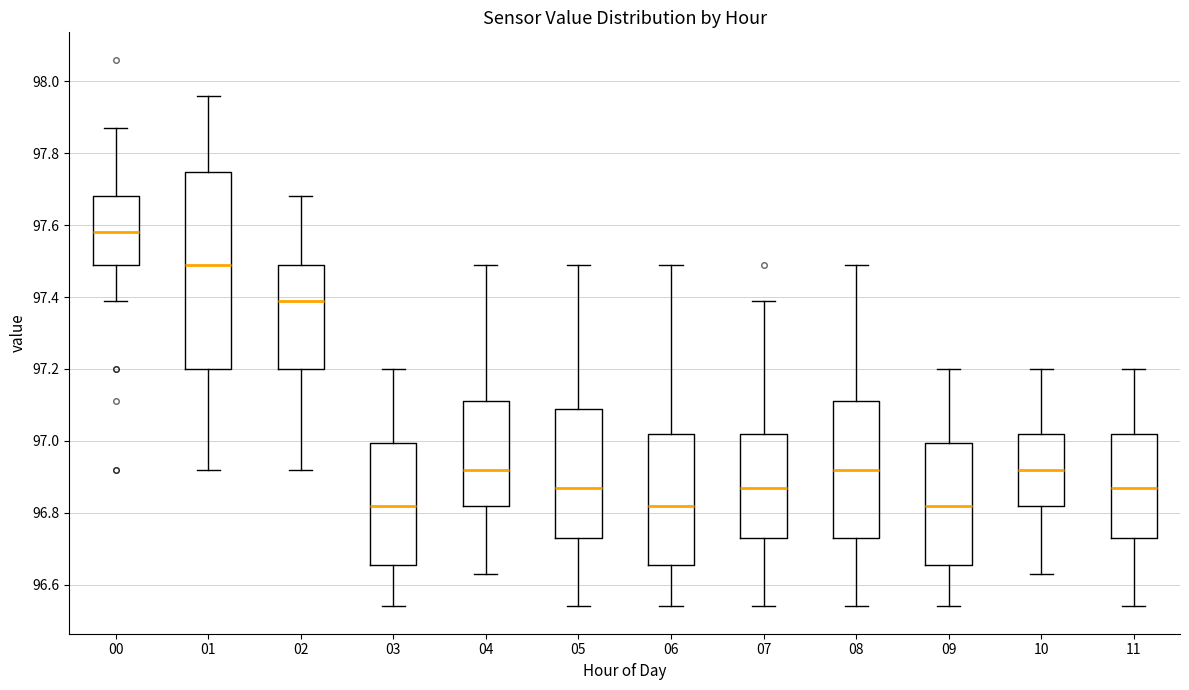

Which box's median line is the highest?

00